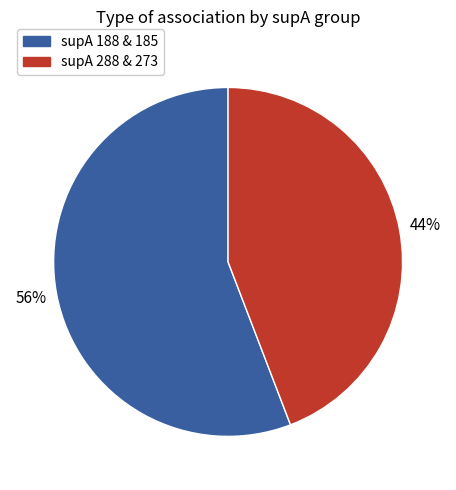

To the nearest percent, what is the average slice percentage?

50%